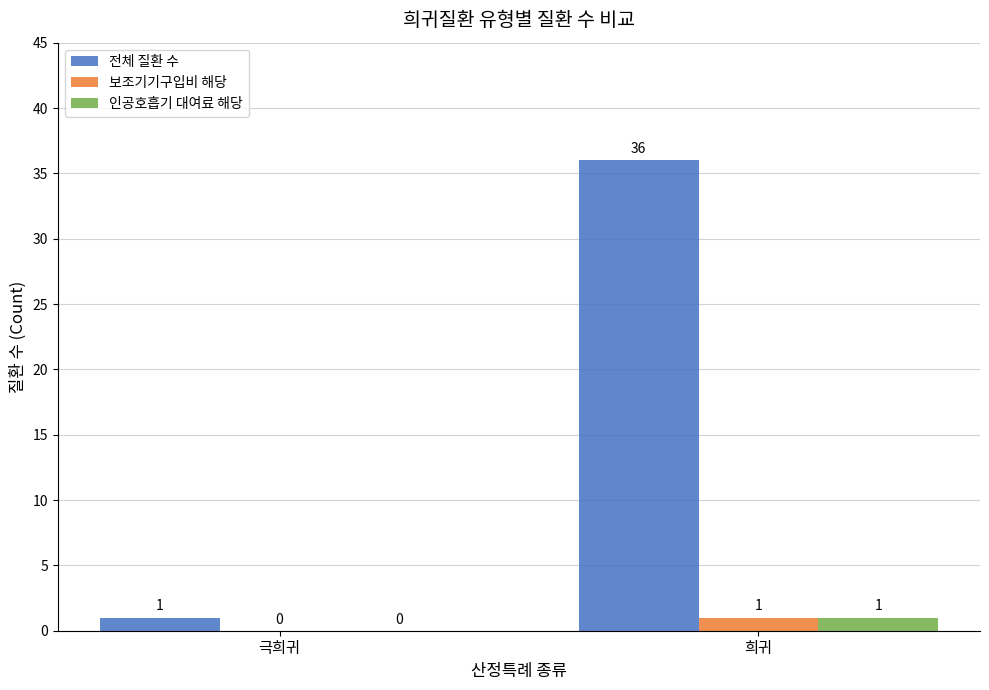

Which series has the largest range (max minus min)?

전체 질환 수